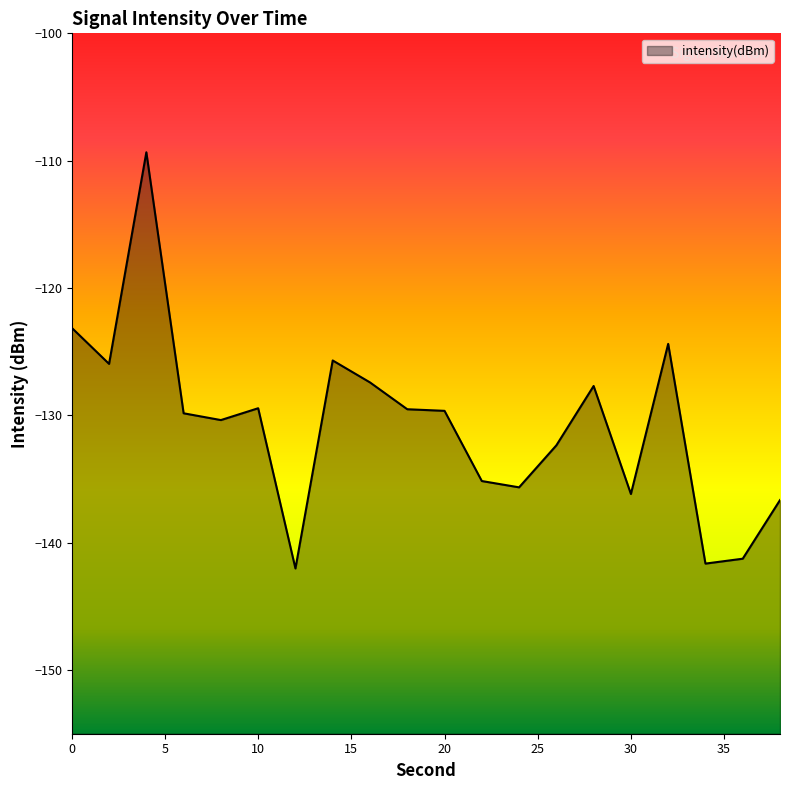

True or false: there are more than 2 points higher than both neighbors.

True